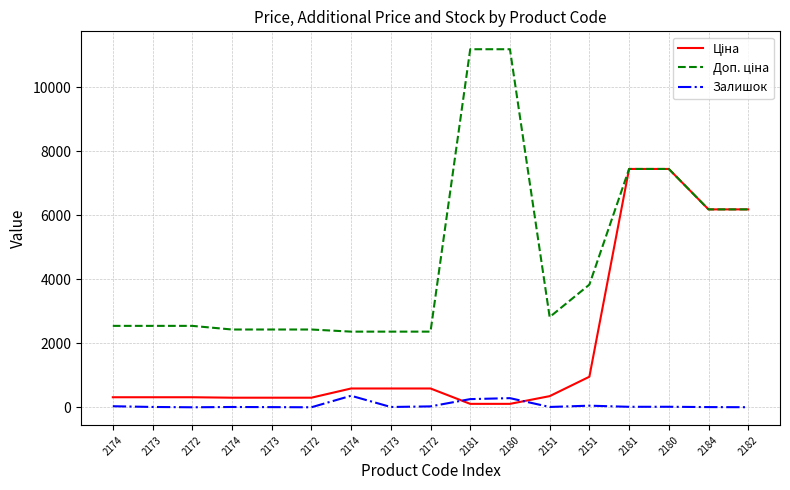

Read the Доп. ціна value at 2151.

3833.8